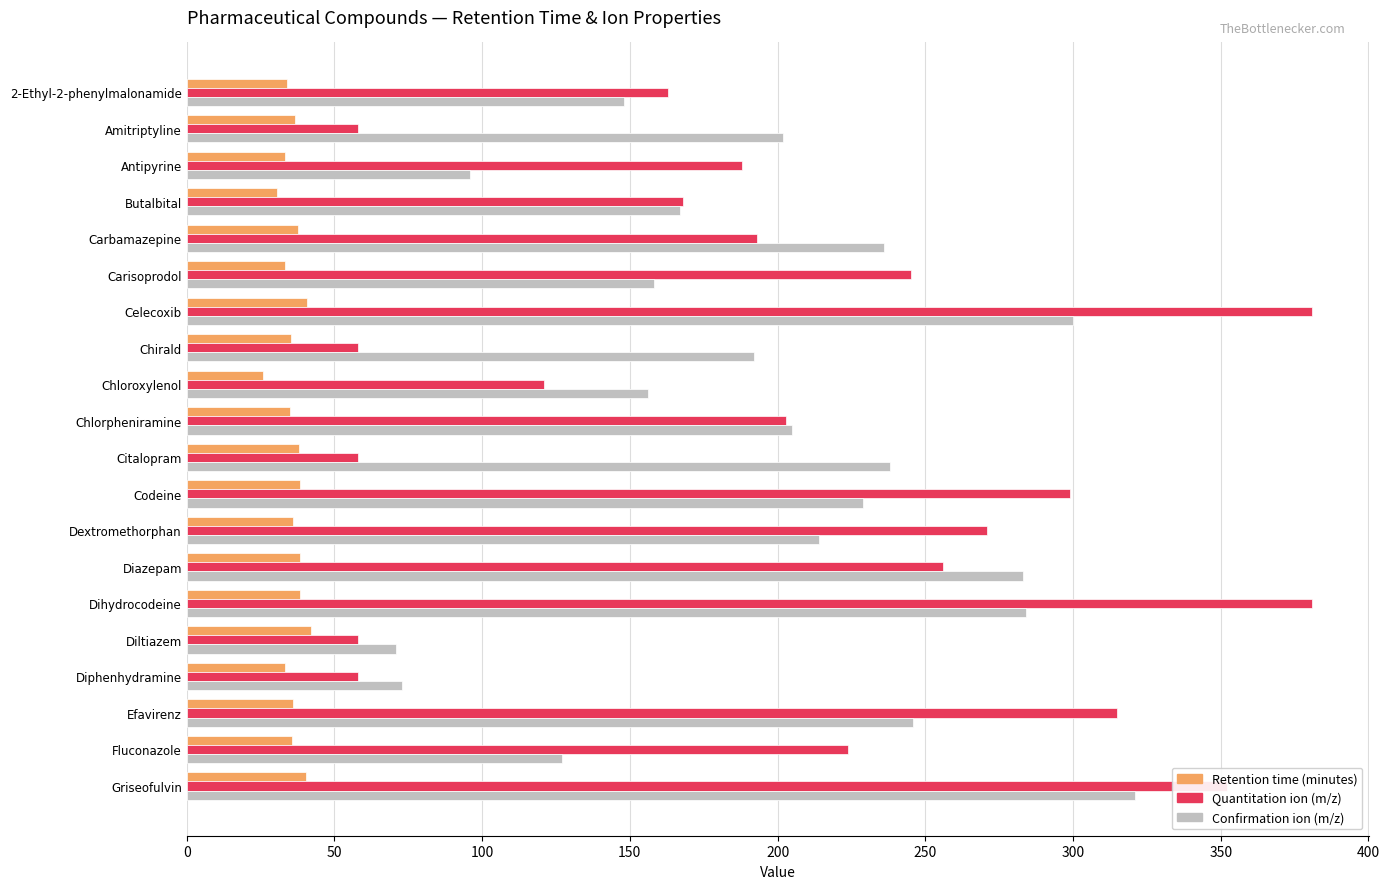

True or false: Retention time (minutes) has a value of 33.4 at Diphenhydramine.

True